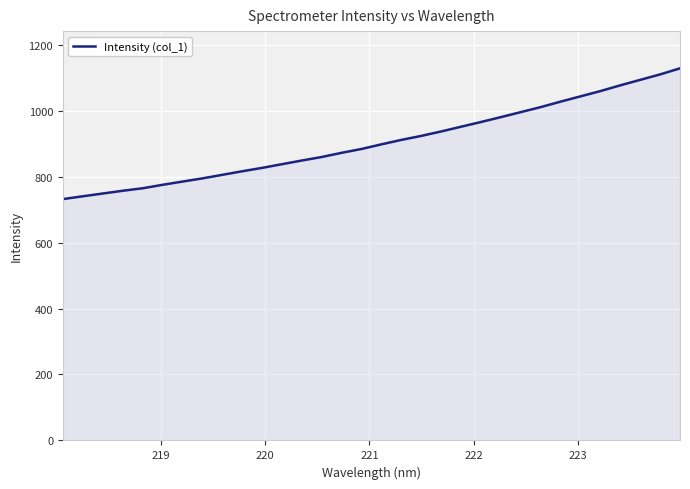

What is the maximum value shown in the chart?

1128.1